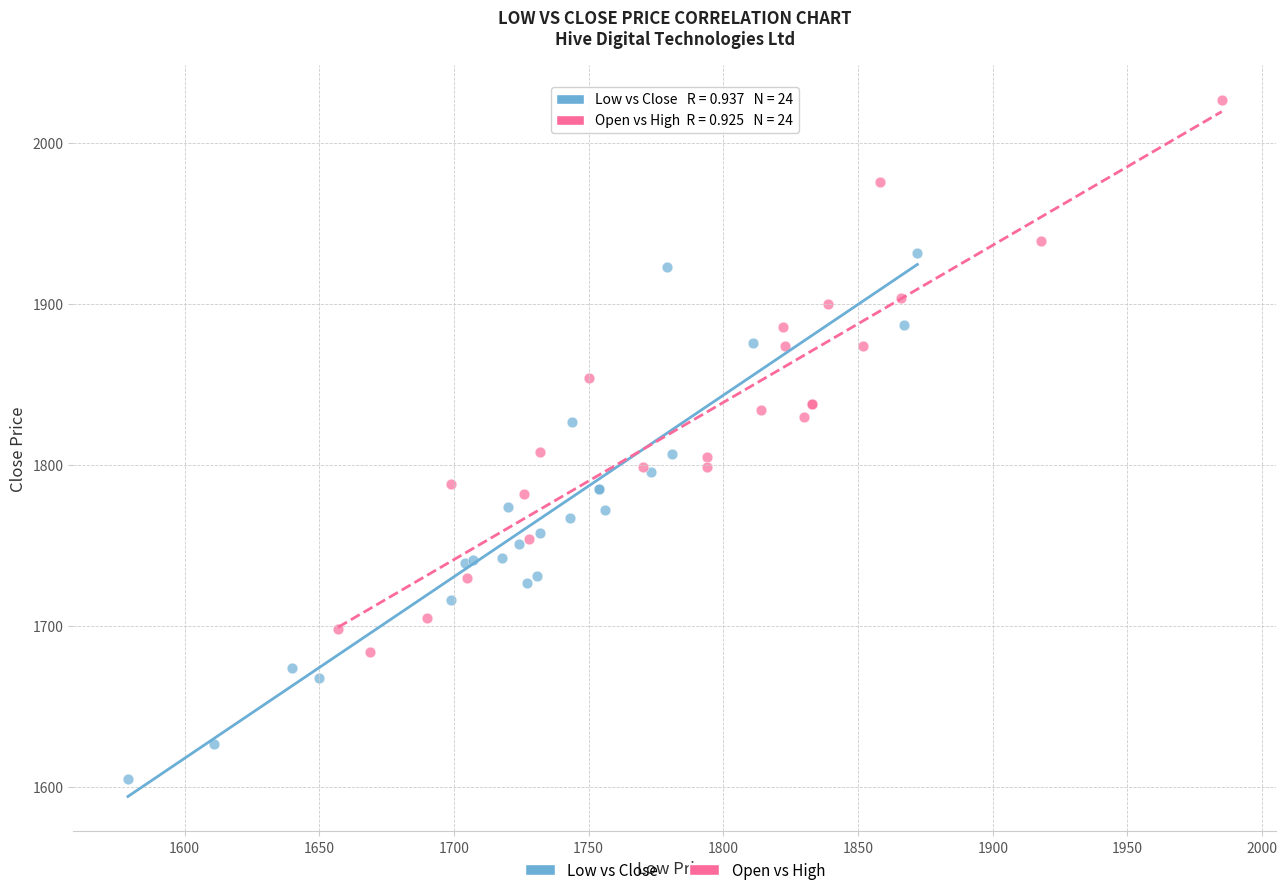

Which series contains the highest Y value?

Open vs High